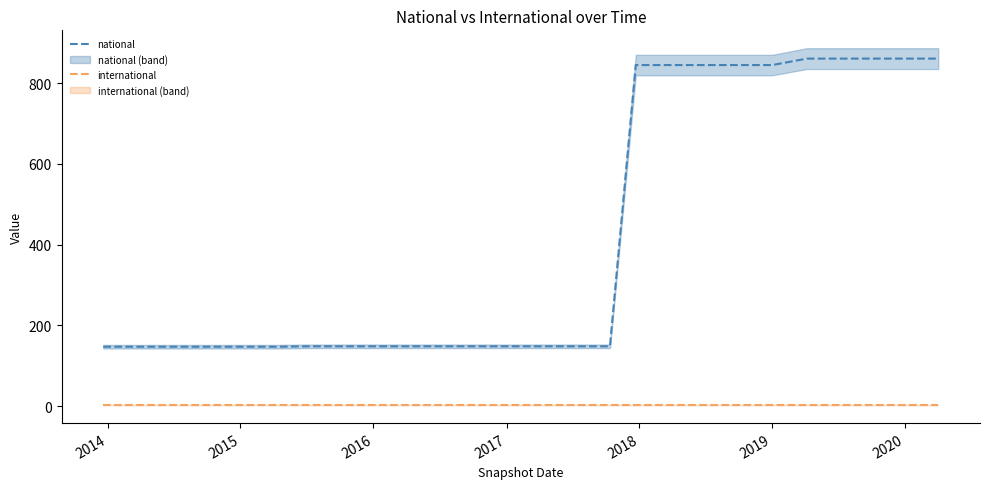

The value of national at 2020 is 861. True or false?

True